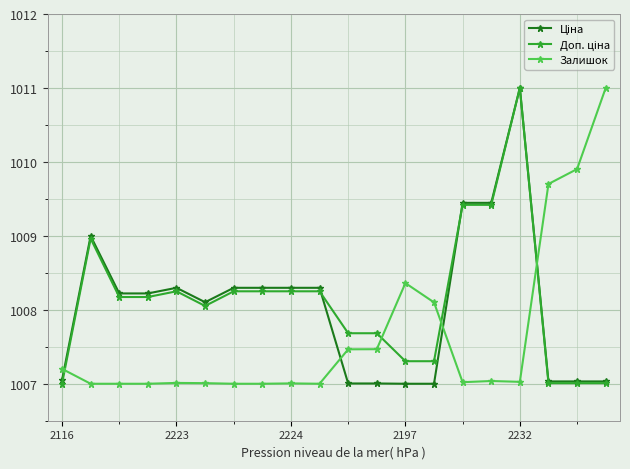

What is the highest value of the Залишок series?

1011.0